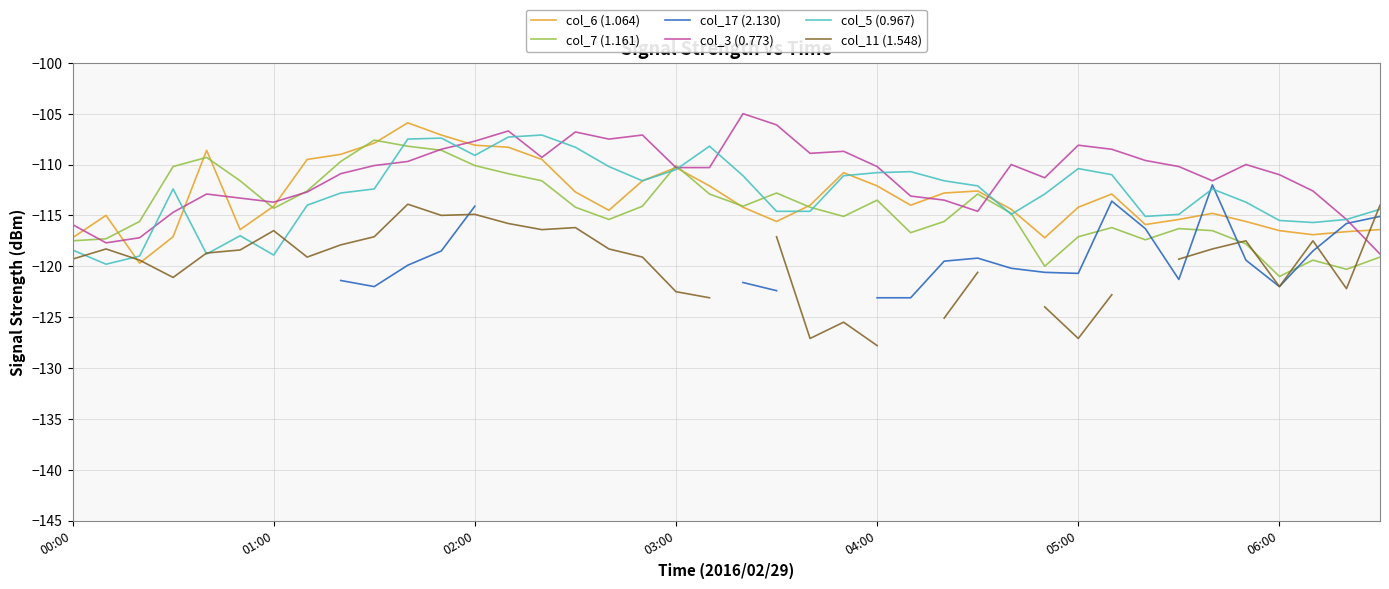

The value of col_5 (0.967) at 05:00 is -148.9. True or false?

False